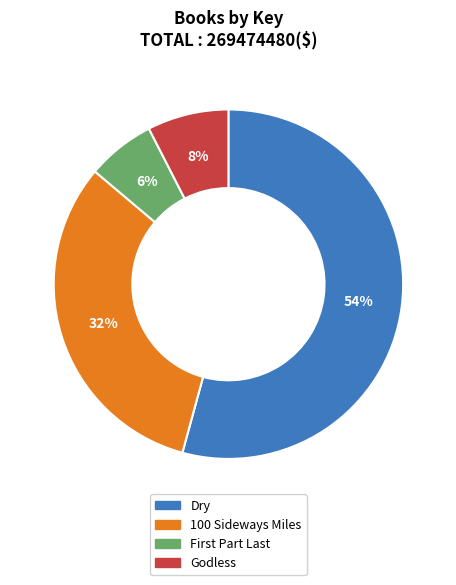

Is there a majority slice in this chart?

Yes